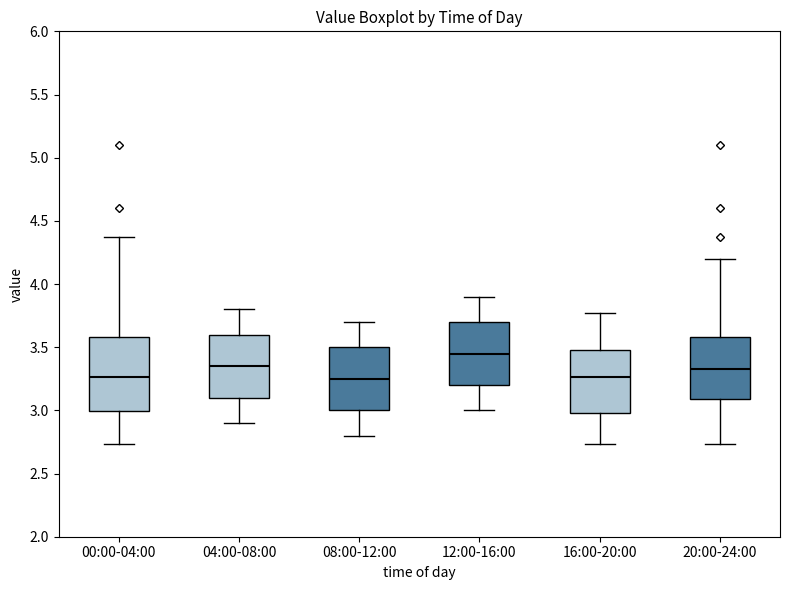

Which box has the highest median line?

12:00-16:00